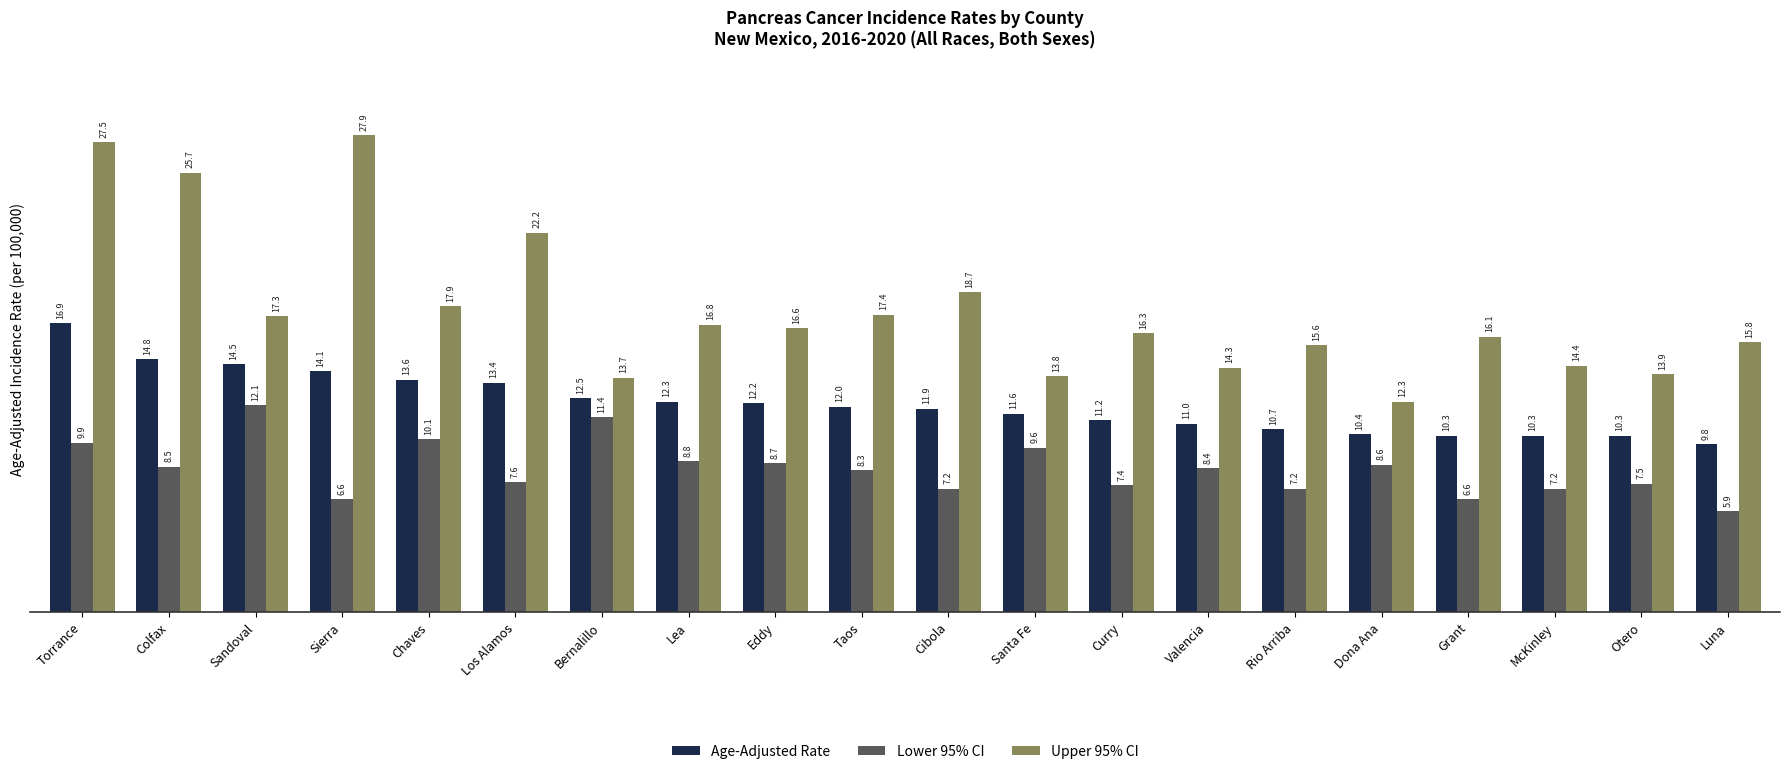

Reading left to right, what are all the values shown in this chart?

Age-Adjusted Rate: 16.9	14.8	14.5	14.1	13.6	13.4	12.5	12.3	12.2	12.0	11.9	11.6	11.2	11.0	10.7	10.4	10.3	10.3	10.3	9.8
Lower 95% CI: 9.9	8.5	12.1	6.6	10.1	7.6	11.4	8.8	8.7	8.3	7.2	9.6	7.4	8.4	7.2	8.6	6.6	7.2	7.5	5.9
Upper 95% CI: 27.5	25.7	17.3	27.9	17.9	22.2	13.7	16.8	16.6	17.4	18.7	13.8	16.3	14.3	15.6	12.3	16.1	14.4	13.9	15.8